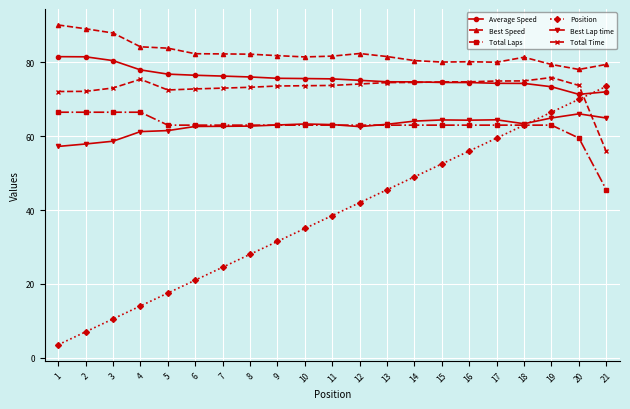

Which series has the largest range (max minus min)?

Position